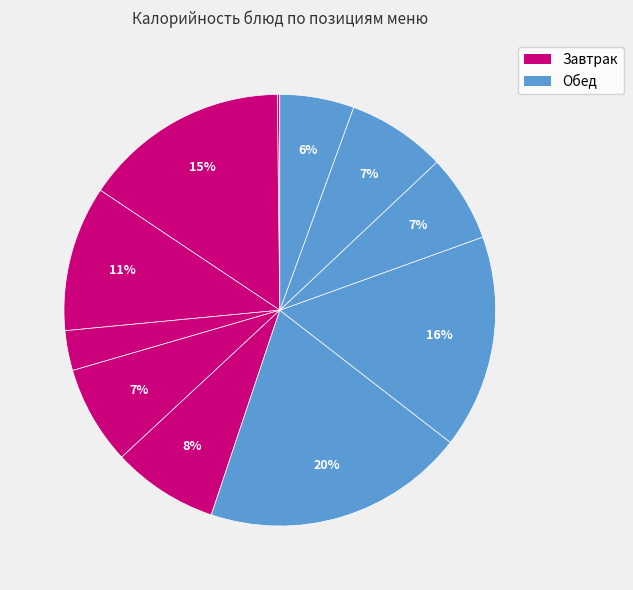

How many slices are in this pie chart?

11